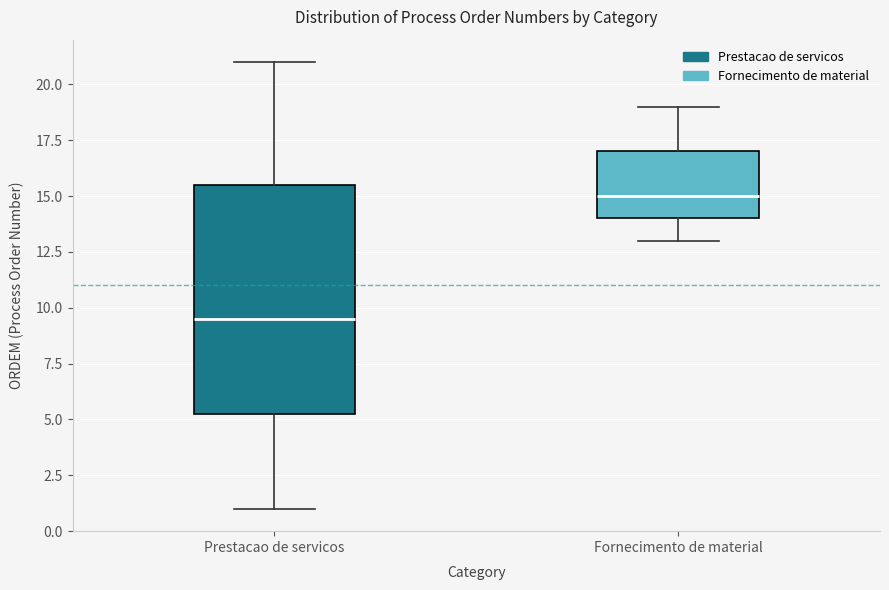

Where does the lower whisker of the box for Fornecimento de material end on the y-axis? The values are not printed on the chart, so give them approximately, as read against the axis.

13.0